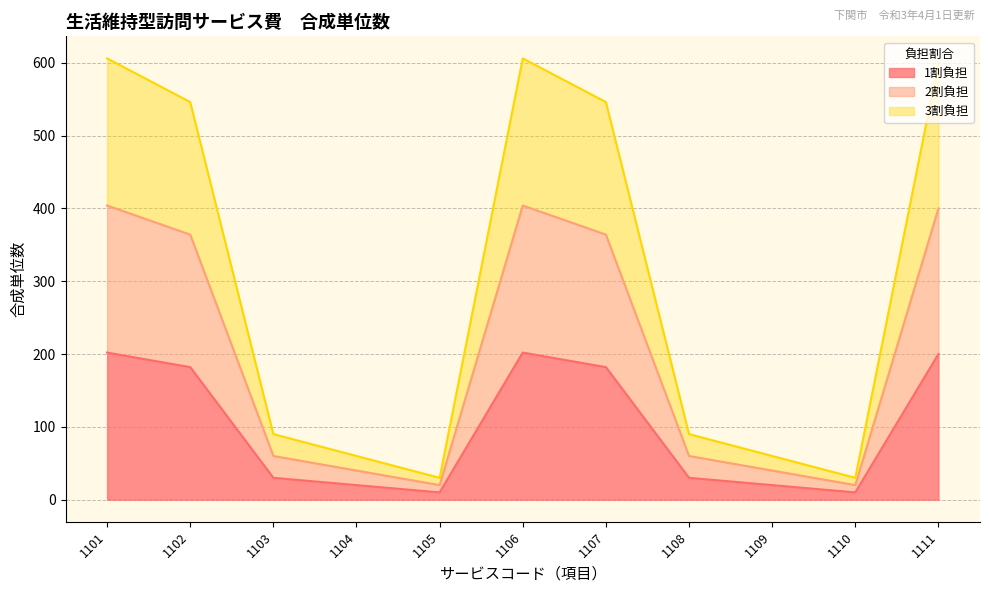

Where is the first local maximum for 3割負担?

1106